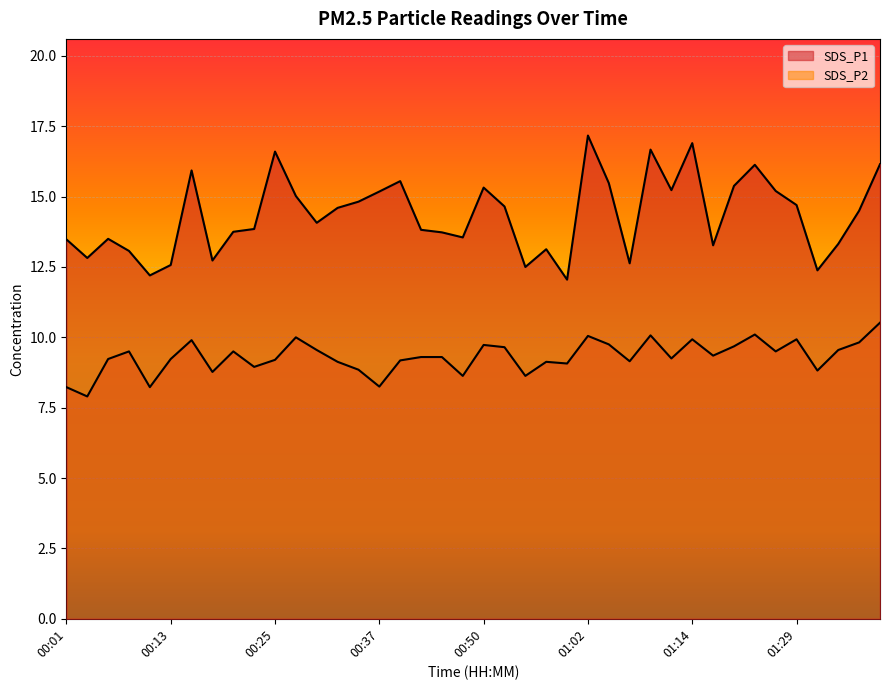

Which has a higher value, 01:17 or 01:02?

01:02